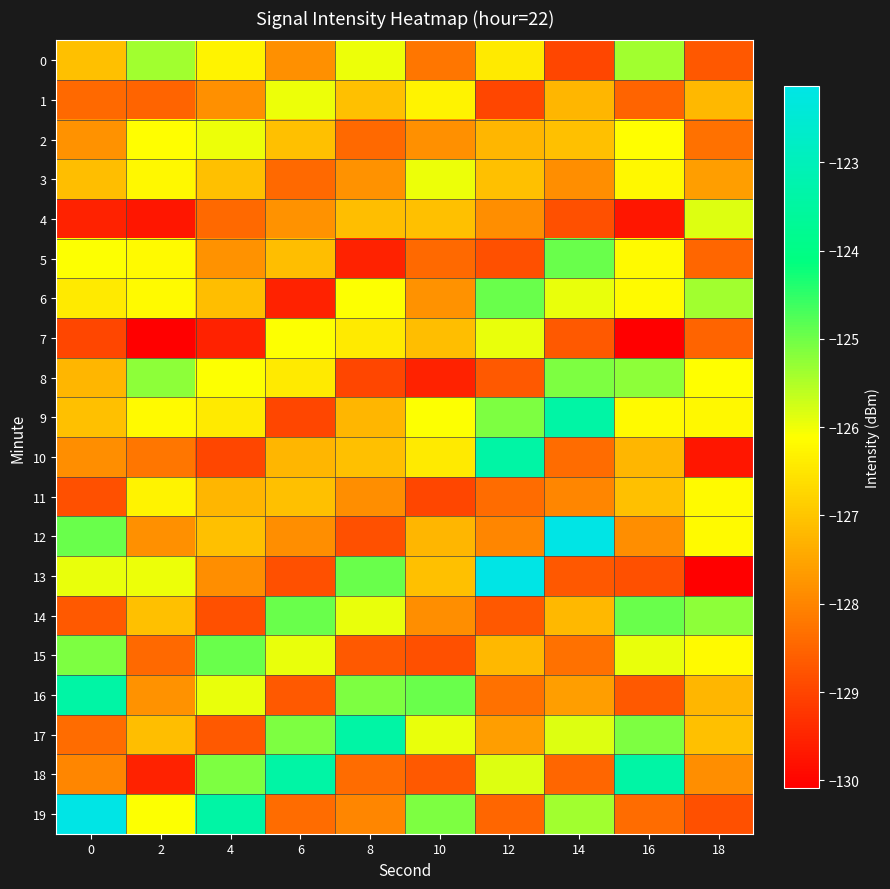

Between 2 and 16, which is larger?

2